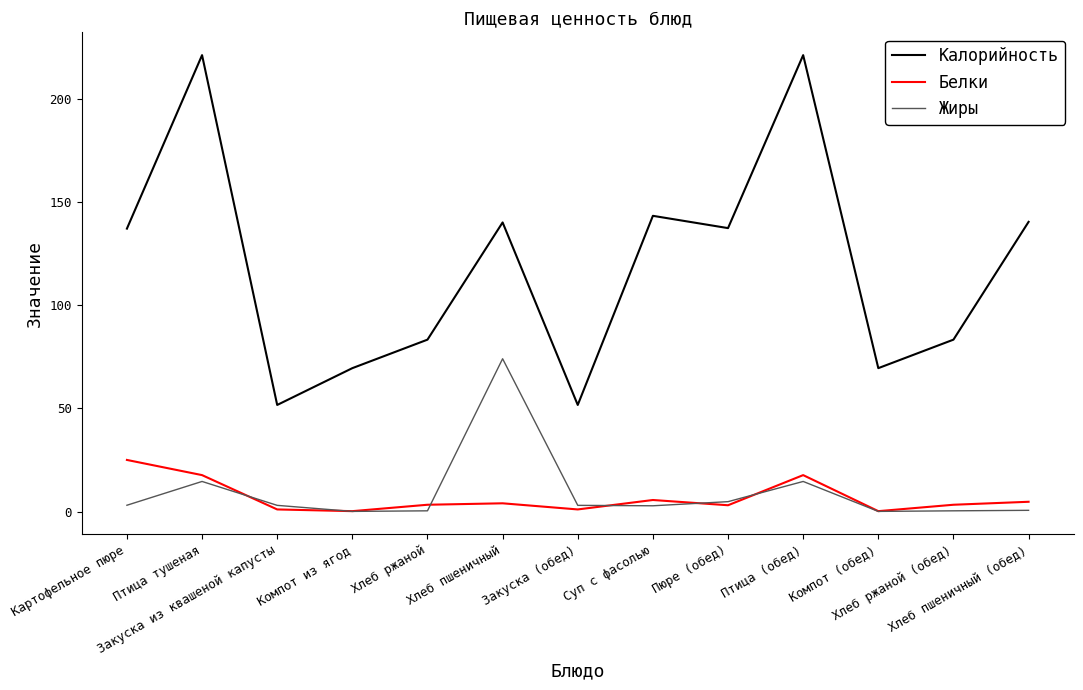

Is the value of Калорийность at Компот (обед) greater than the value of Белки at Закуска из квашеной капусты?

Yes